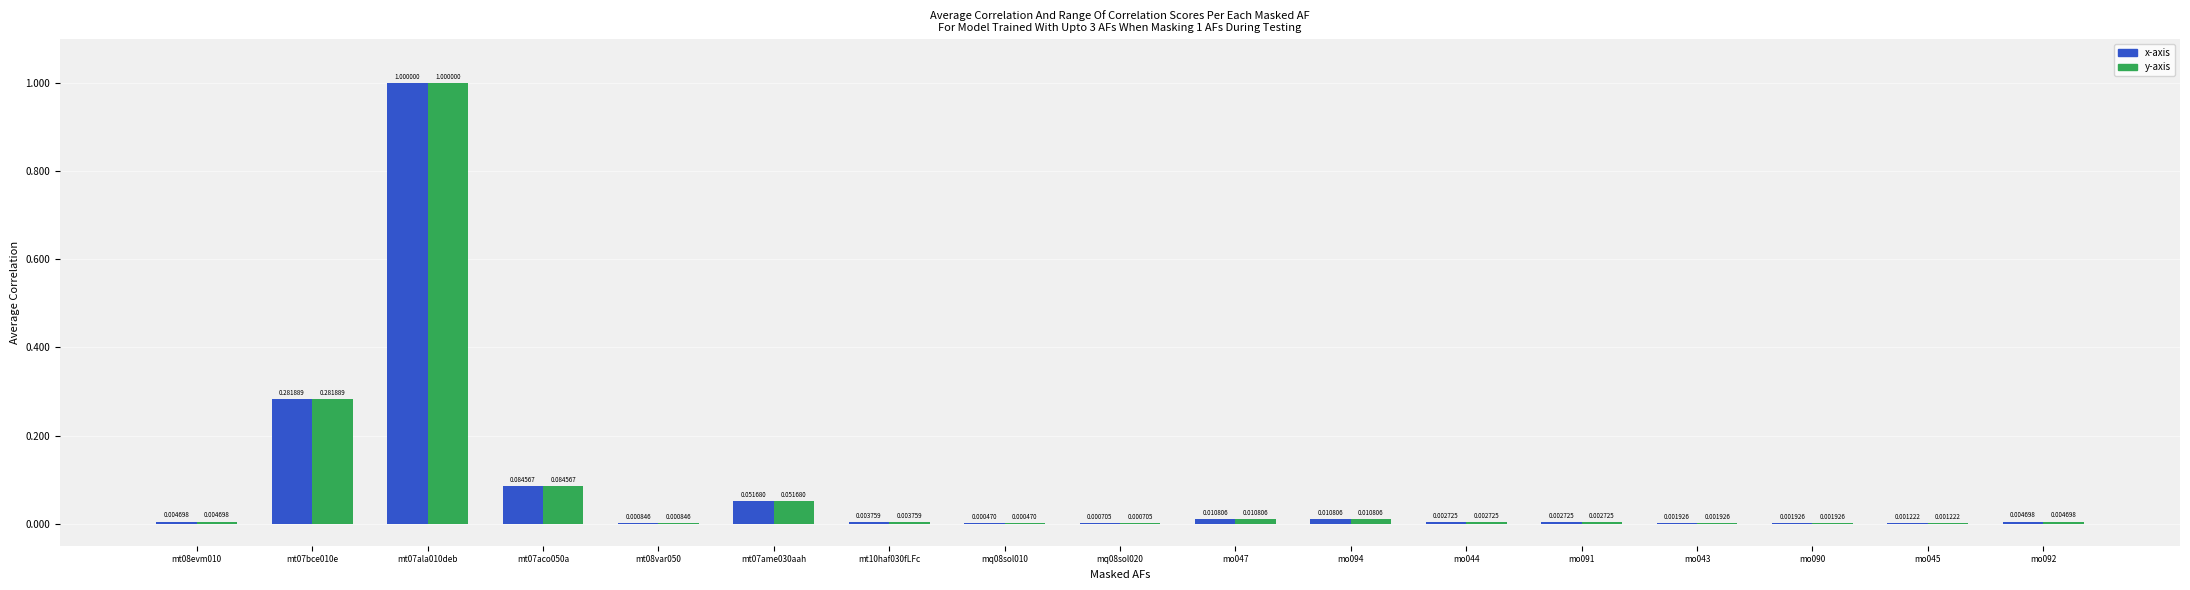

At which category is the sum across all series the highest?

mt07ala010deb